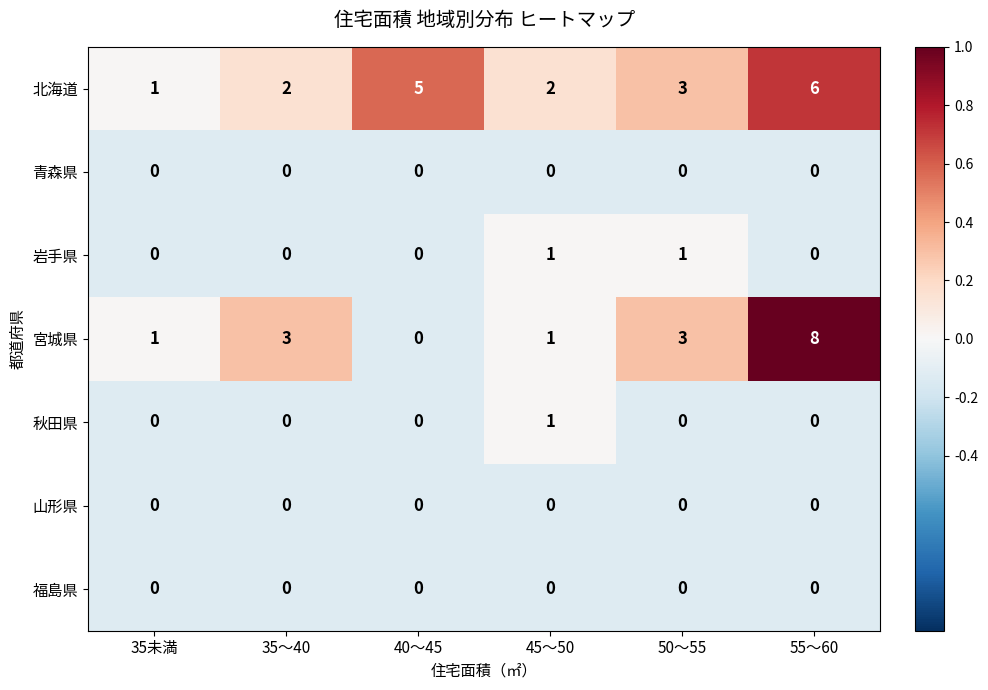

The value of 秋田県 at 50〜55 is -1. True or false?

False